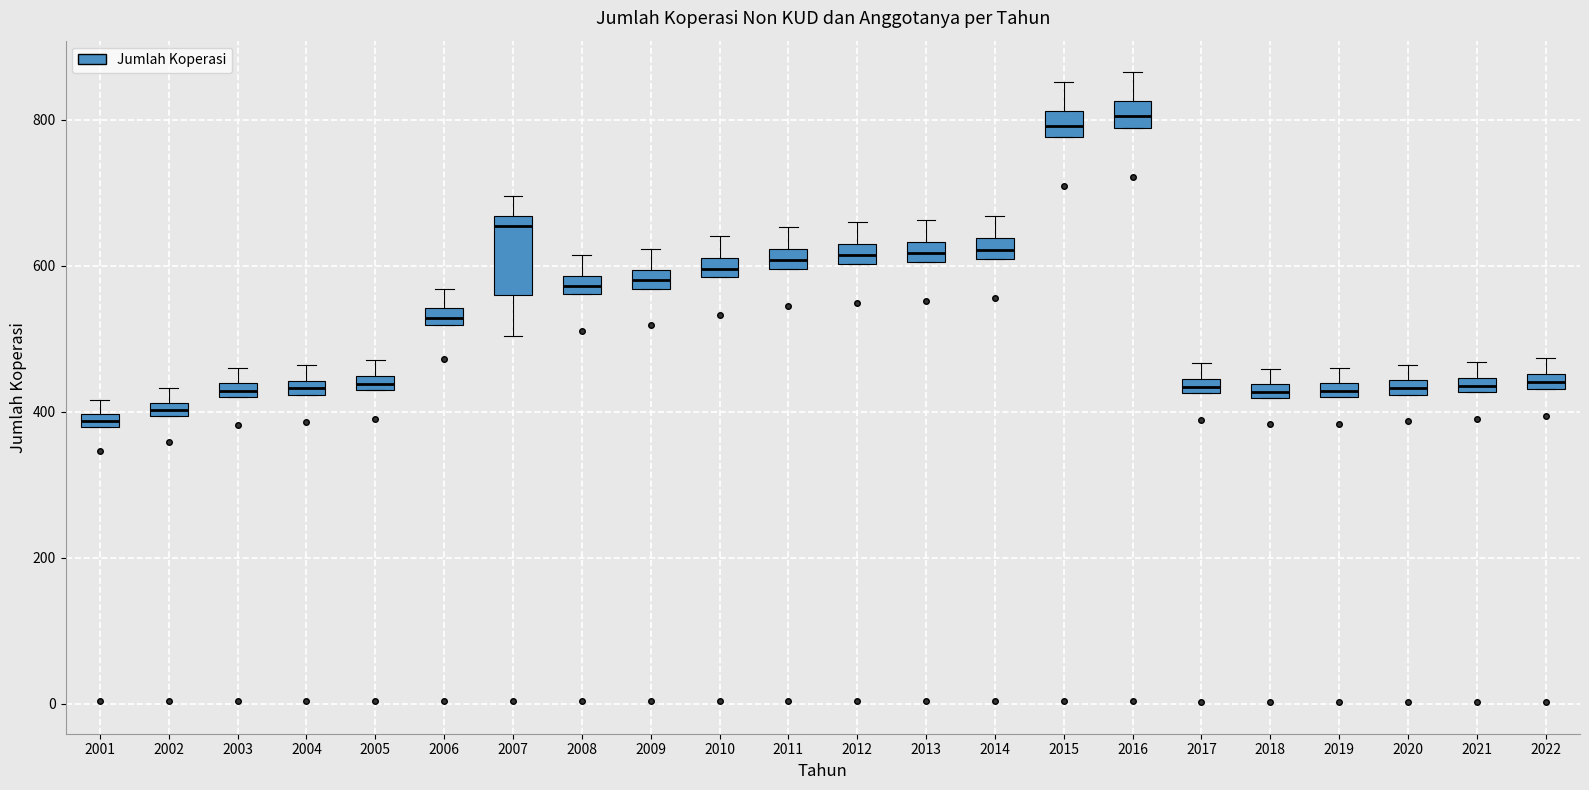

Comparing the boxes themselves (not the whiskers), which one is the tallest?

2007